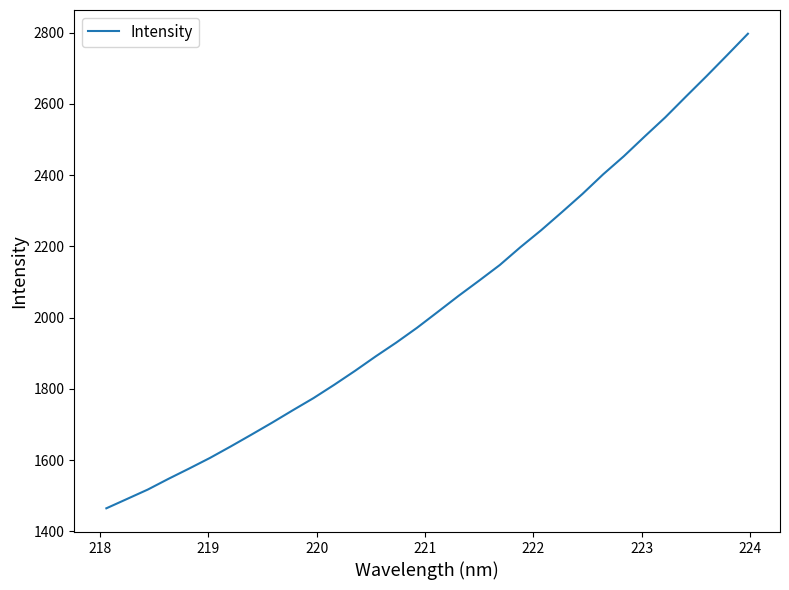

What is the maximum value shown in the chart?

2796.9